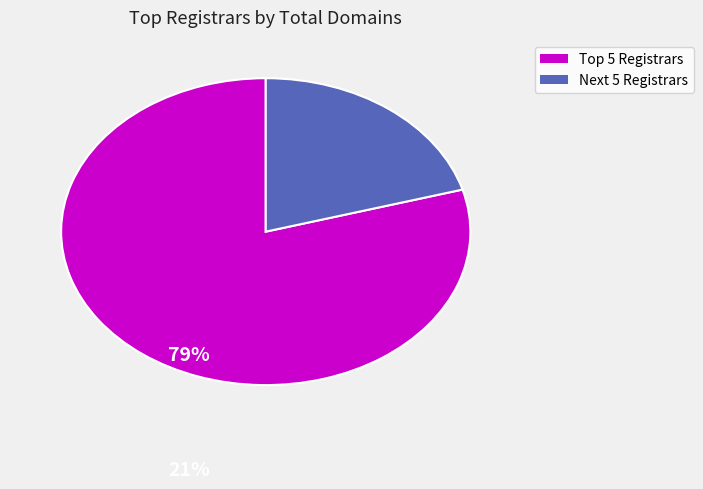

Does any single category account for the majority?

Yes